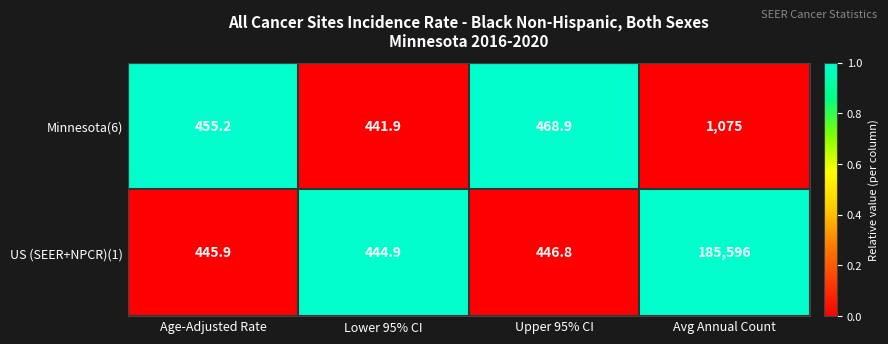

Rank the categories by Minnesota(6) value from lowest to highest.

Lower 95% CI, Age-Adjusted Rate, Upper 95% CI, Avg Annual Count